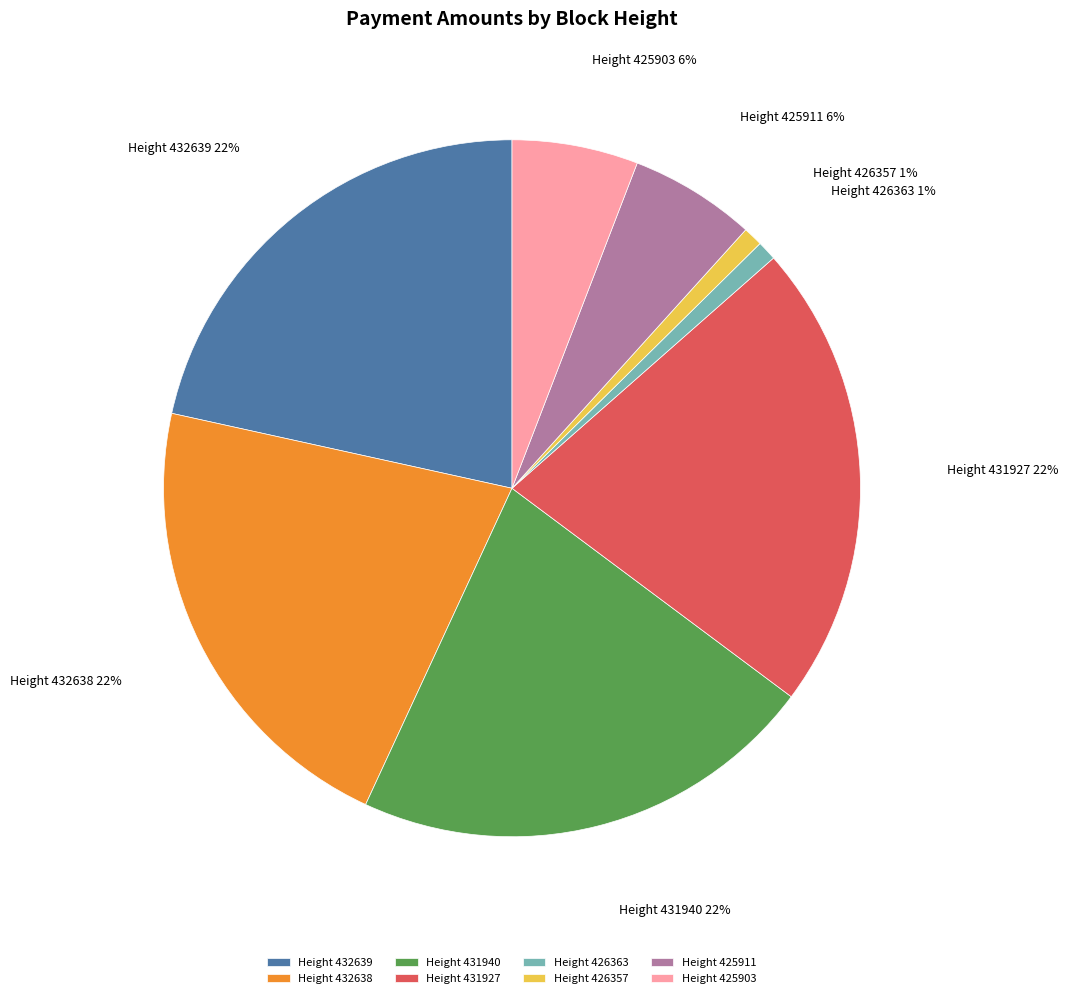

Combined, do Height 432639 and Height 431940 account for over 50%?

No